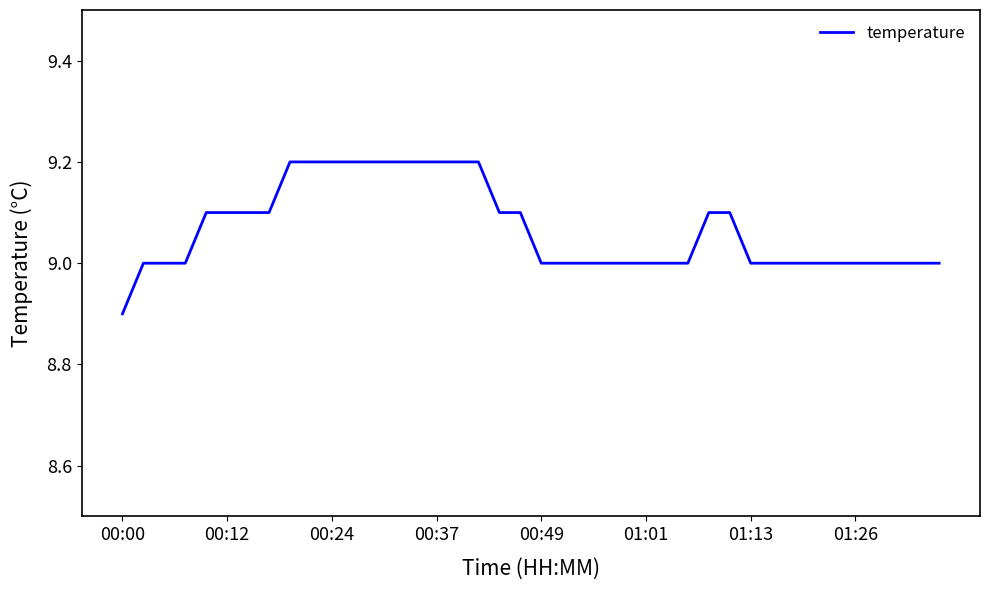

What is the minimum value shown in the chart?

8.9